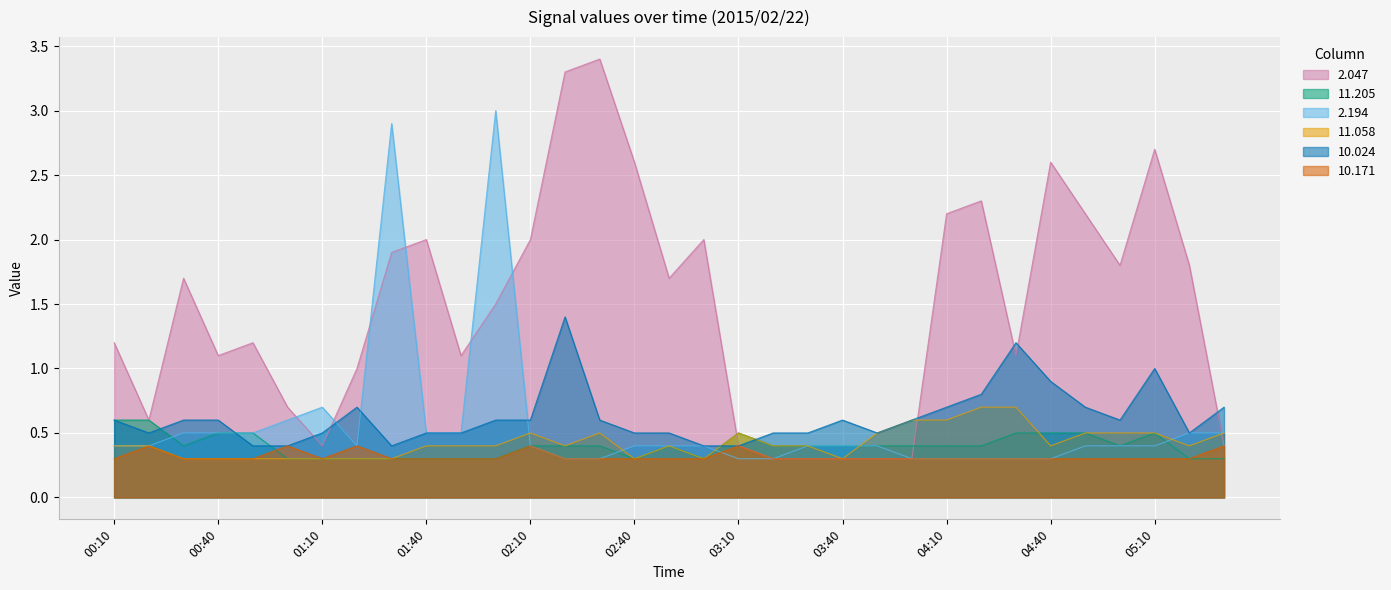

The 11.058 series shows 0.5 at 05:10. True or false?

True